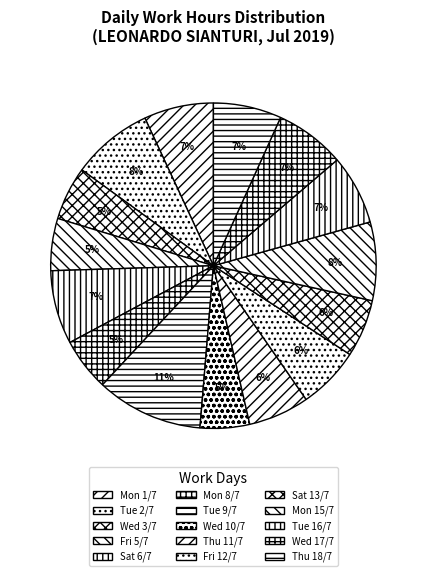

To the nearest percent, what percentage of the pie is Thu 18/7?

7%